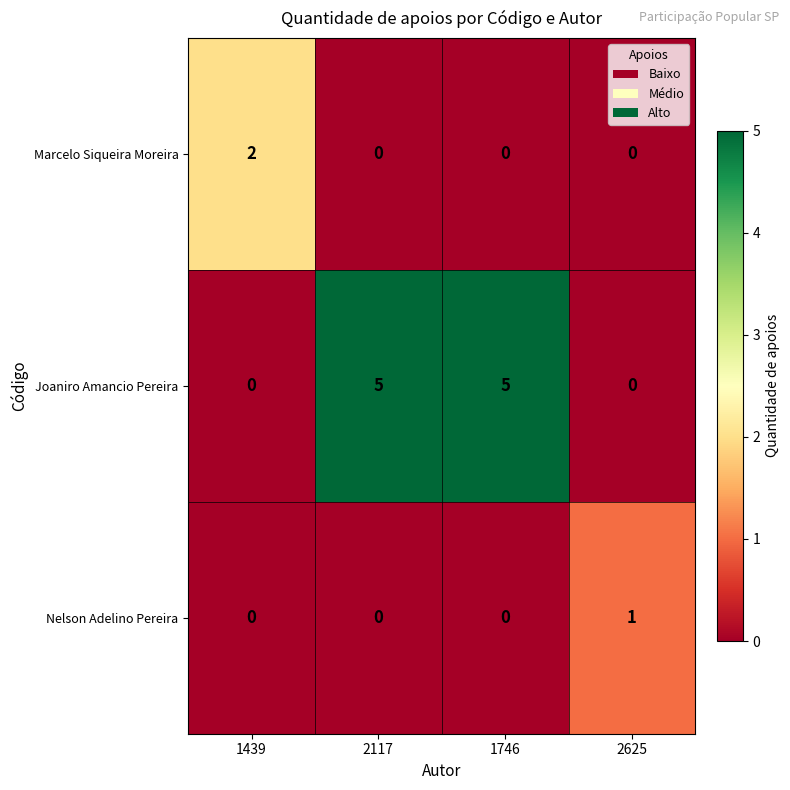

At which label does Marcelo Siqueira Moreira reach its peak?

1439